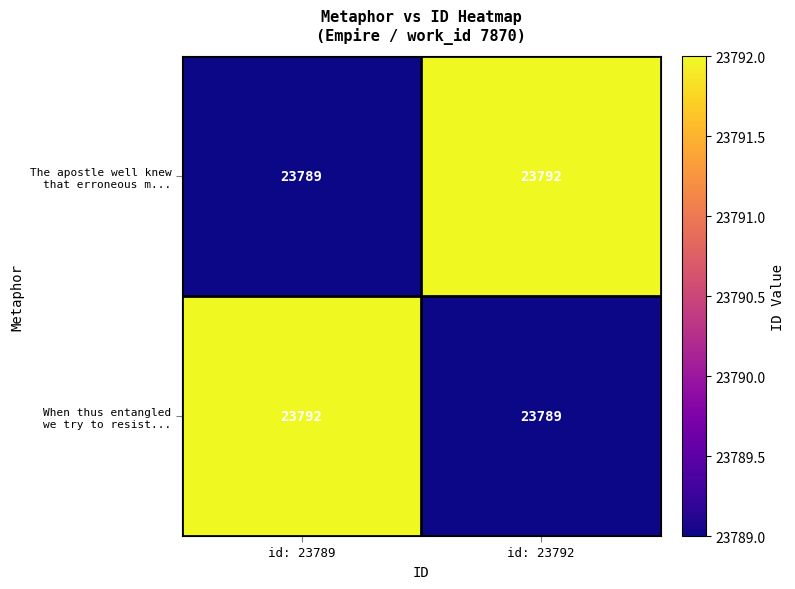

What is the difference between the highest and lowest values at id: 23789?

3